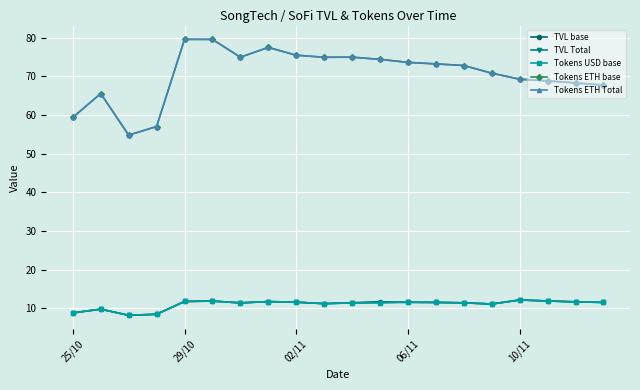

Reading left to right, transcribe all the data shown in this chart.

TVL base: 8.8	9.8	8.2	8.5	11.8	11.9	11.4	11.8	11.6	11.2	11.5	11.7	11.5	11.5	11.4	11.1	12.2	11.9	11.7	11.5
TVL Total: 8.8	9.8	8.2	8.5	11.8	11.9	11.4	11.8	11.6	11.2	11.4	11.5	11.6	11.5	11.4	11.1	12.2	11.9	11.7	11.5
Tokens USD base: 8.8	9.8	8.2	8.5	11.8	11.9	11.4	11.8	11.6	11.2	11.4	11.5	11.6	11.5	11.4	11.1	12.2	11.9	11.7	11.5
Tokens ETH base: 59.4	65.5	54.8	57.0	79.5	79.5	74.9	77.5	75.4	74.9	74.9	74.4	73.6	73.2	72.8	70.8	69.2	68.8	68.3	67.7
Tokens ETH Total: 59.4	65.5	54.8	57.0	79.5	79.5	74.9	77.5	75.4	74.9	74.9	74.4	73.6	73.2	72.8	70.8	69.2	68.8	68.3	67.7